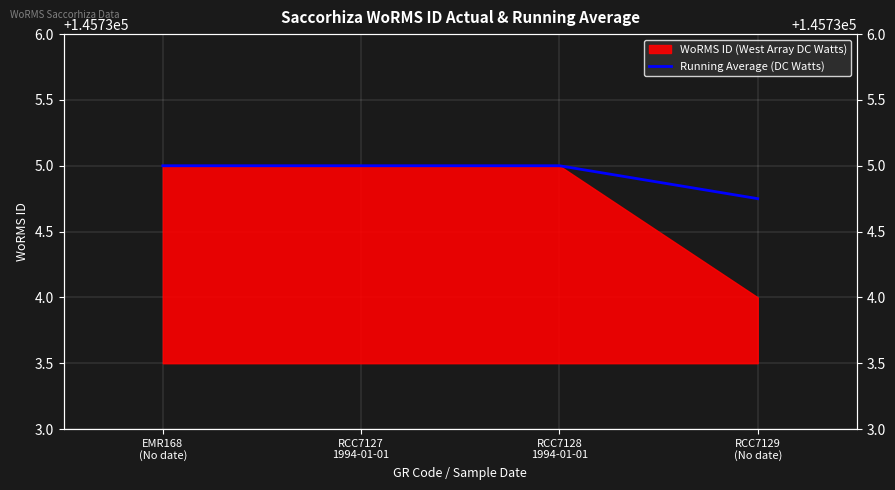

True or false: there are more than 1 points higher than both neighbors.

False